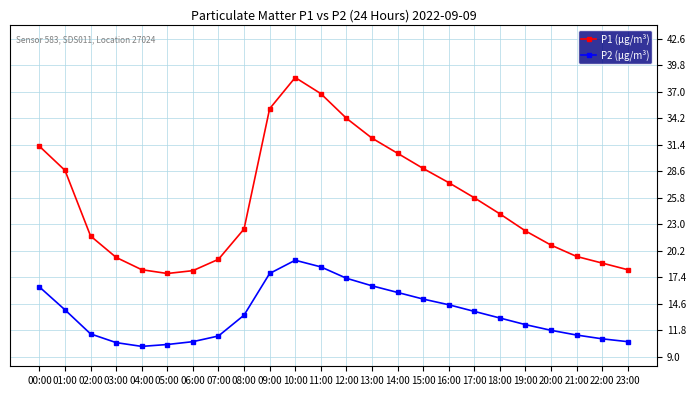

Does the chart display data point markers on the line(s)?

Yes